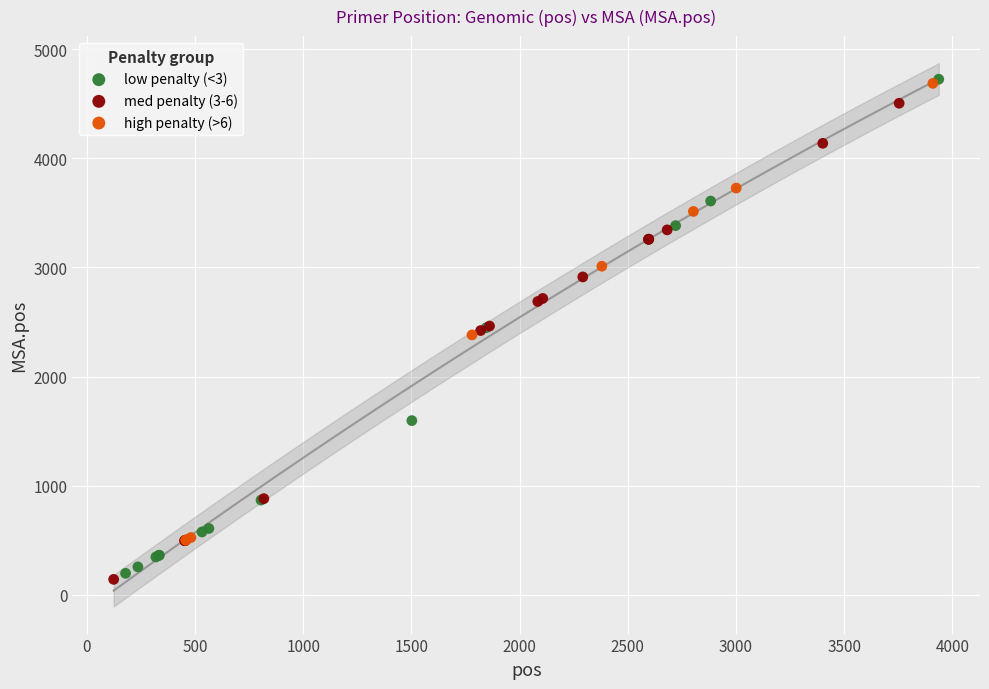

What are all the series names shown in the legend?

low penalty (<3), med penalty (3-6), high penalty (>6)